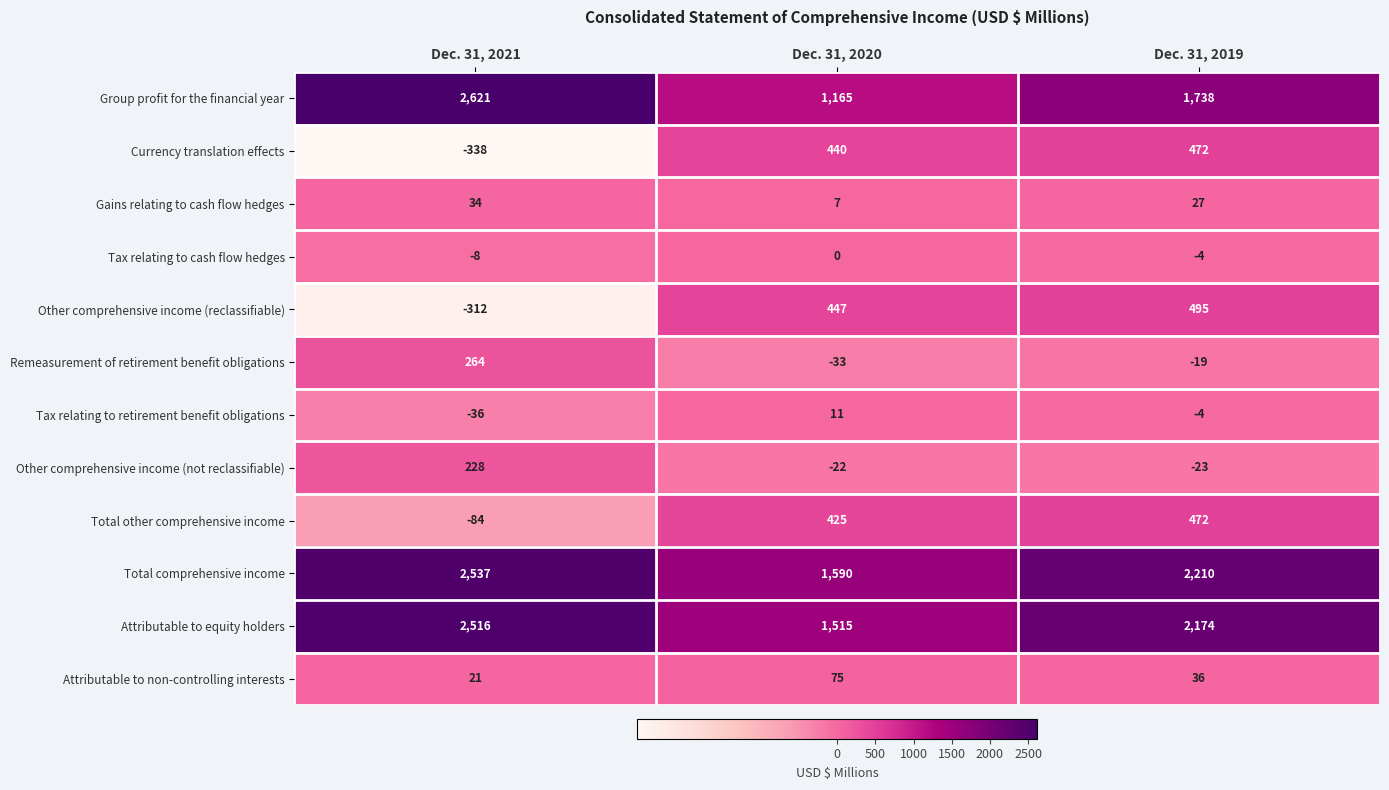

Which category has the highest value in the Currency translation effects series?

Dec. 31, 2019